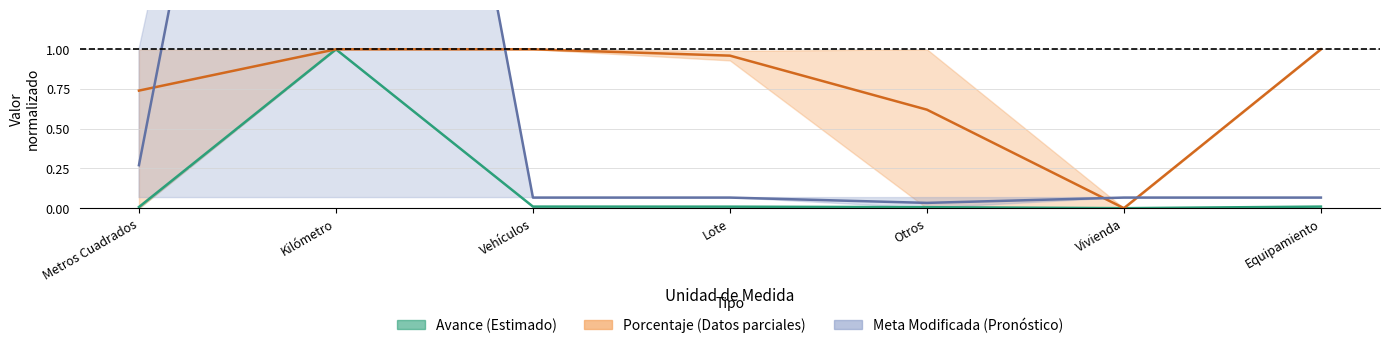

True or false: Meta Modificada (Pronóstico) and Porcentaje (Datos parciales) cross at least once.

True